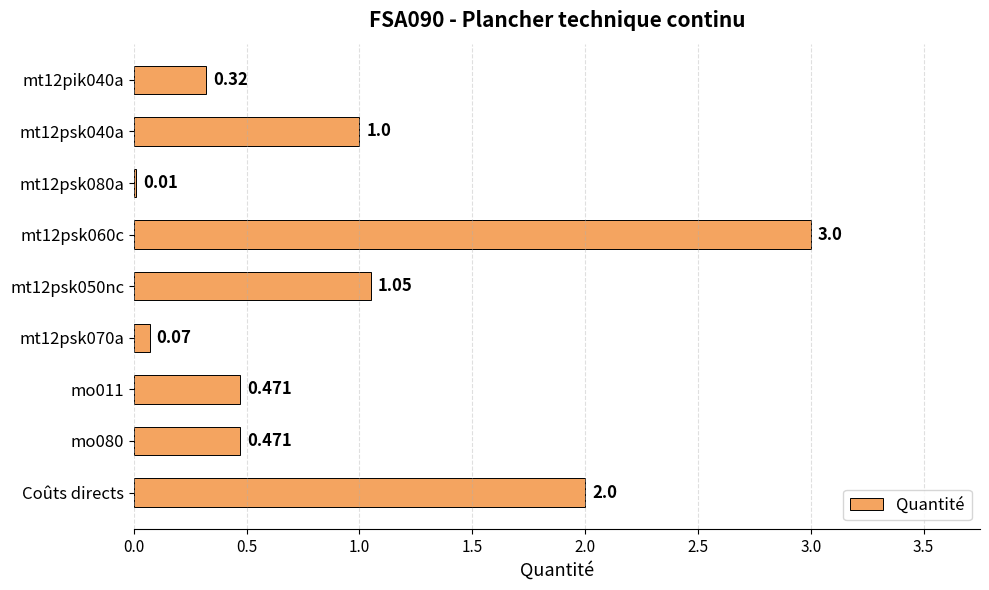

Are the bars horizontal?

Yes